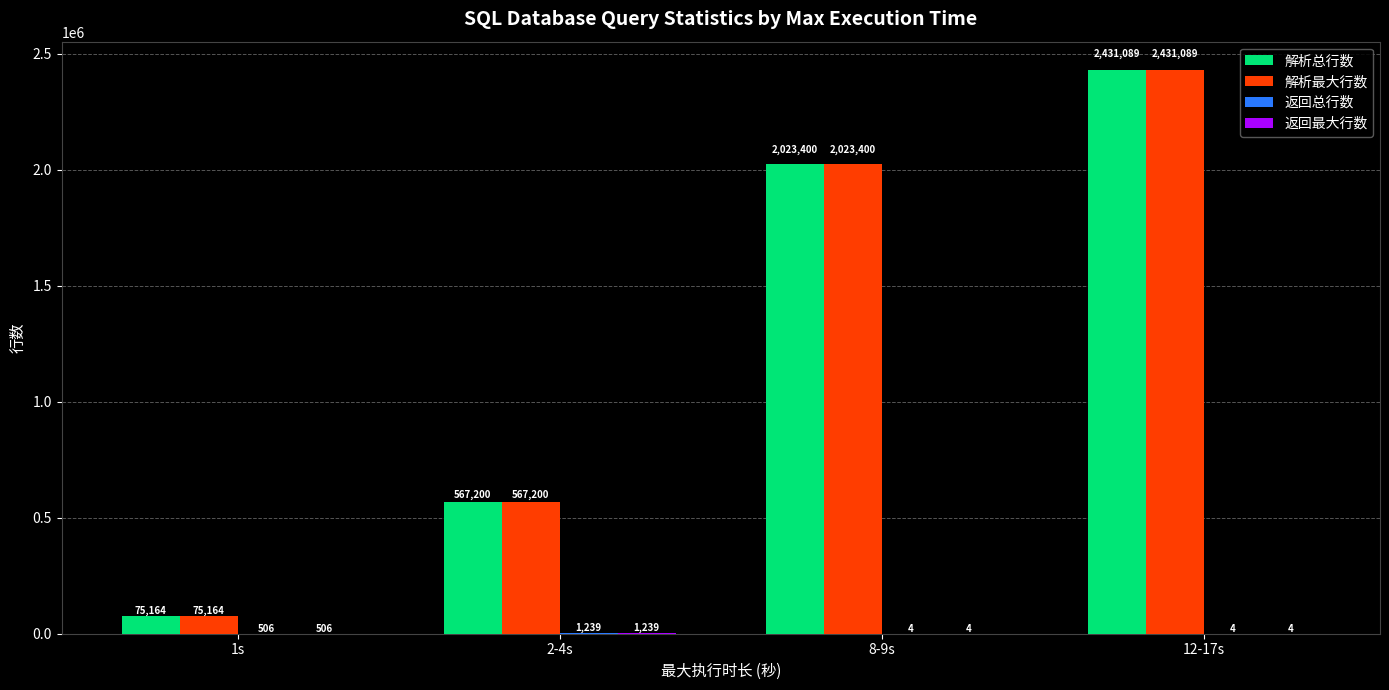

Are the bars grouped side by side (vs. stacked)?

Yes